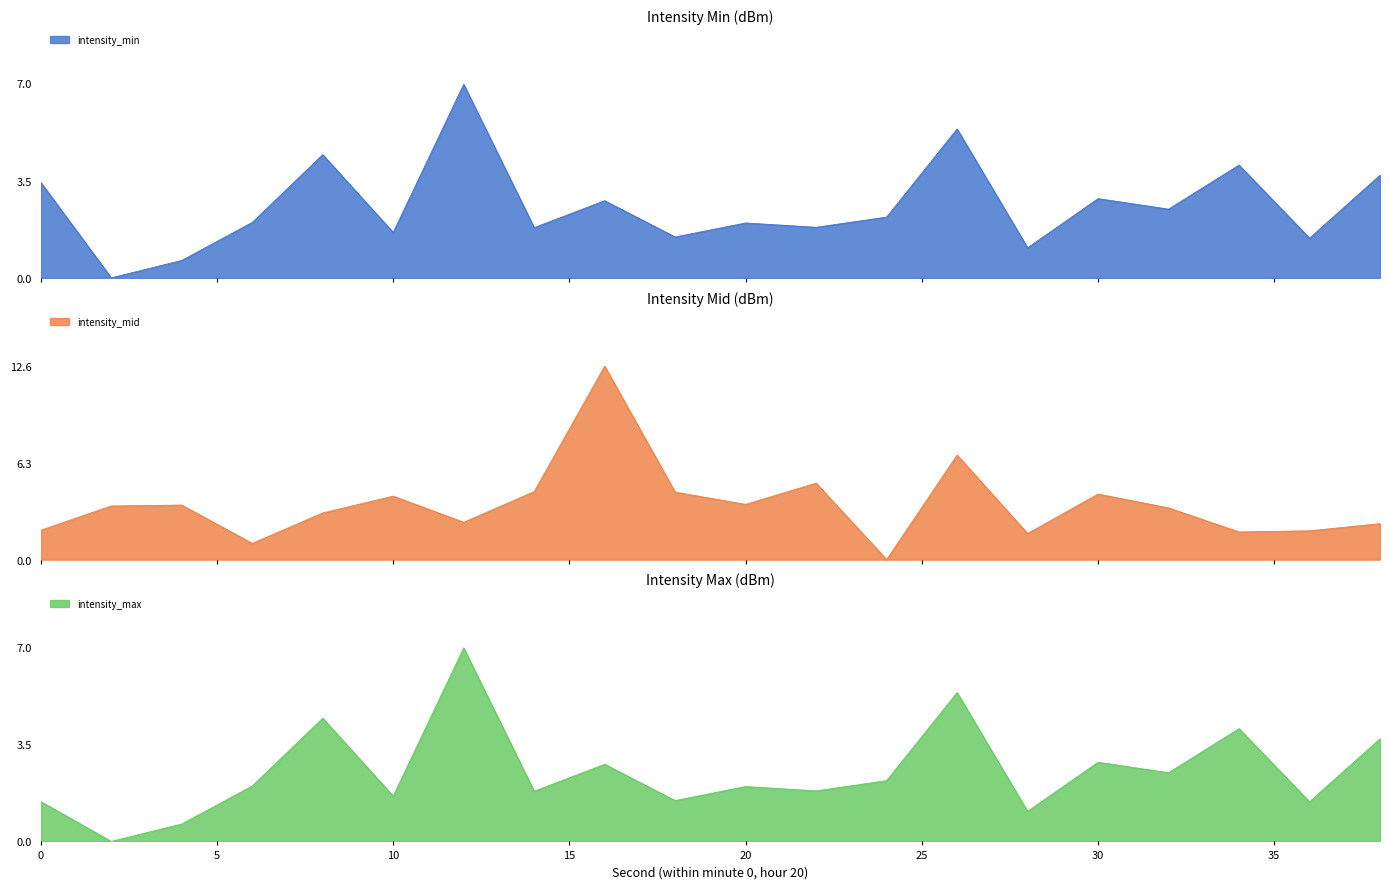

What is the average value of the intensity_mid series?

3.6